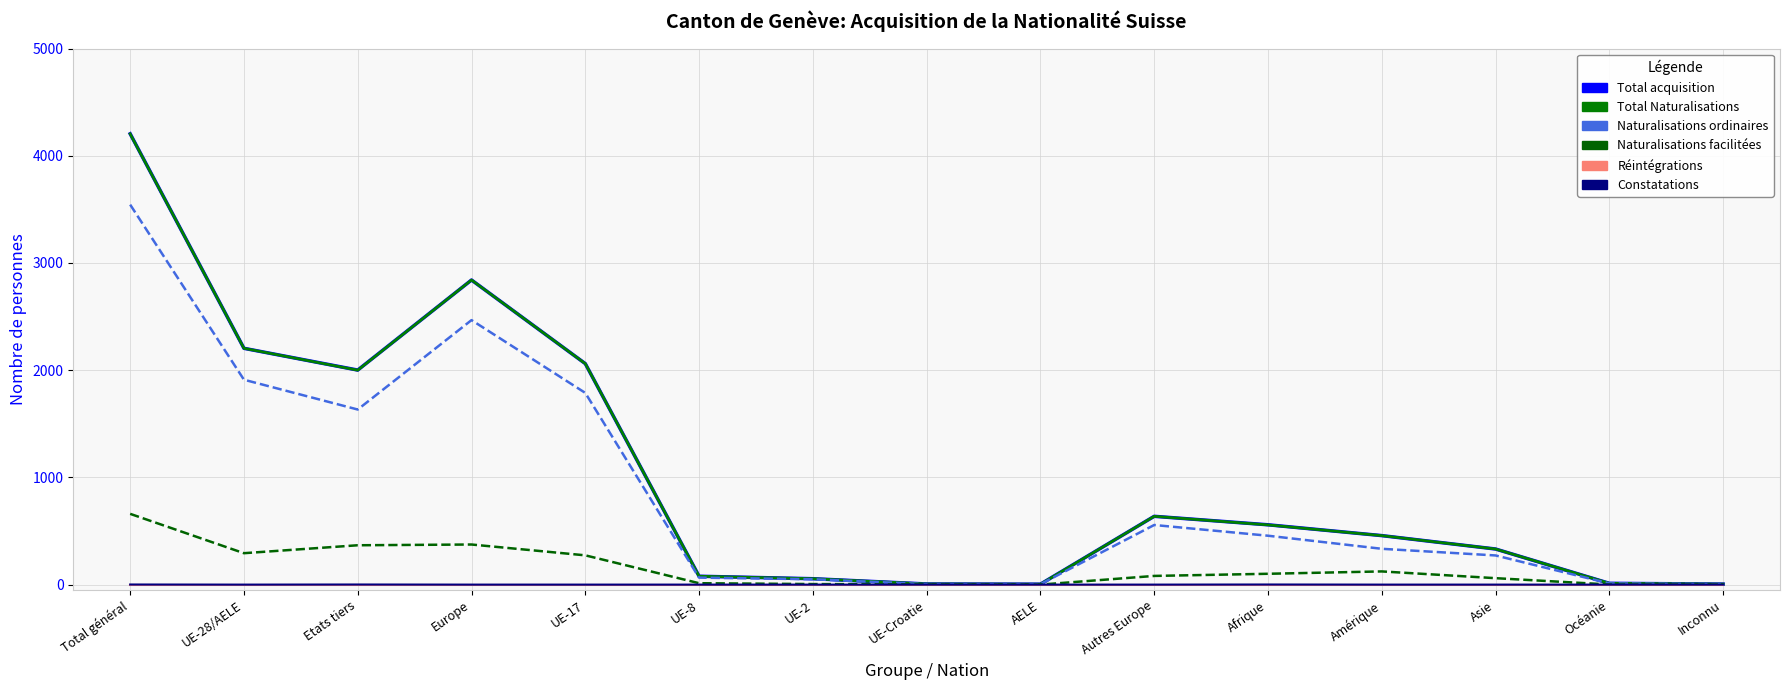

Which series has the largest range (max minus min)?

Total acquisition